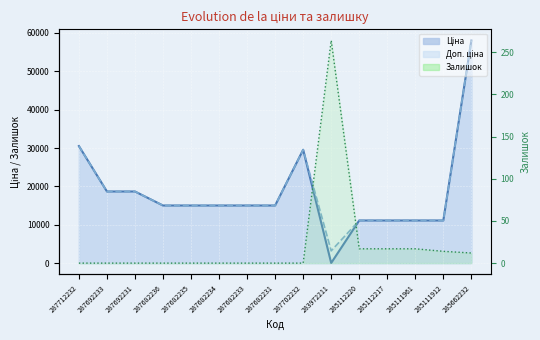

Is it true that Залишок equals -181.4 at 287692233?

False